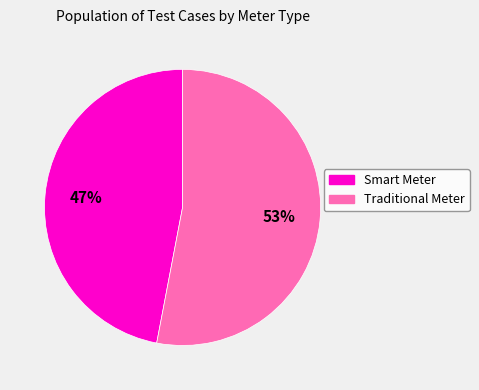

Approximately how many times larger is the value at Traditional Meter compared to Smart Meter?

1.1